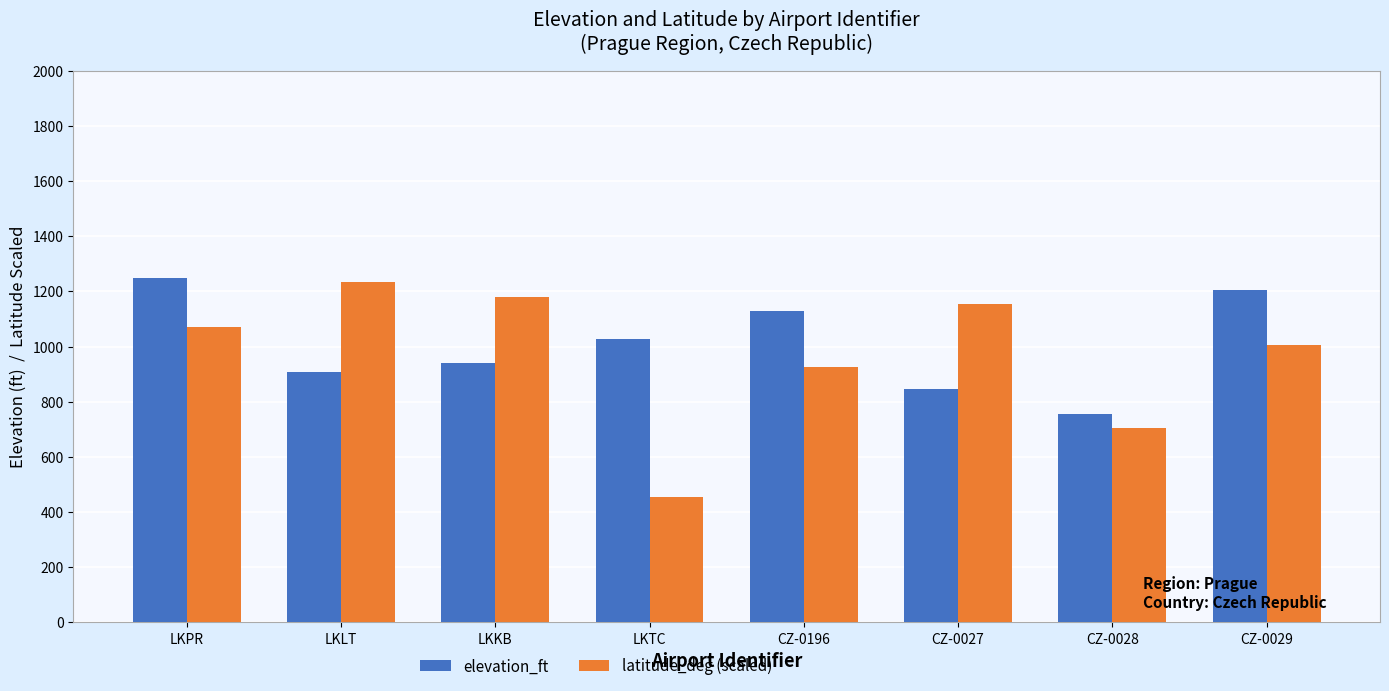

List the series in order of their overall mean, lowest first.

latitude_deg (scaled), elevation_ft